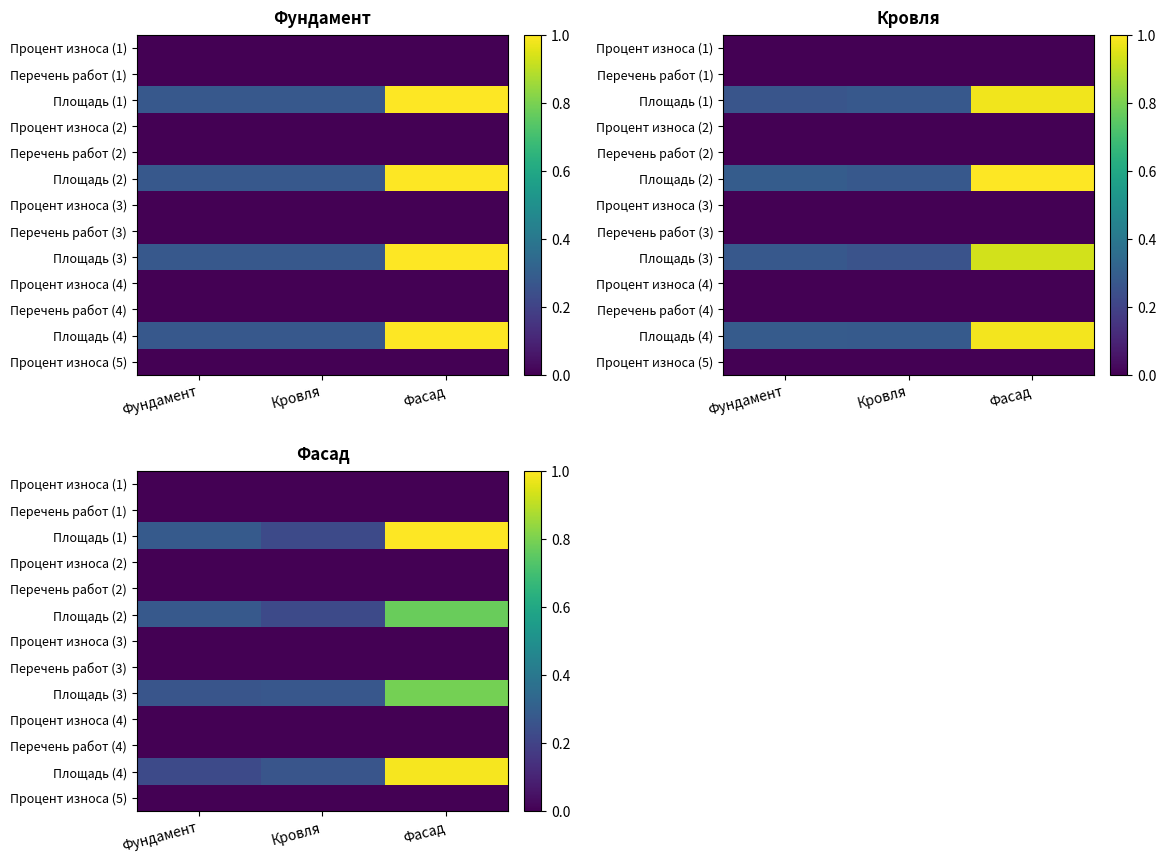

What is the greatest value displayed?

1.0